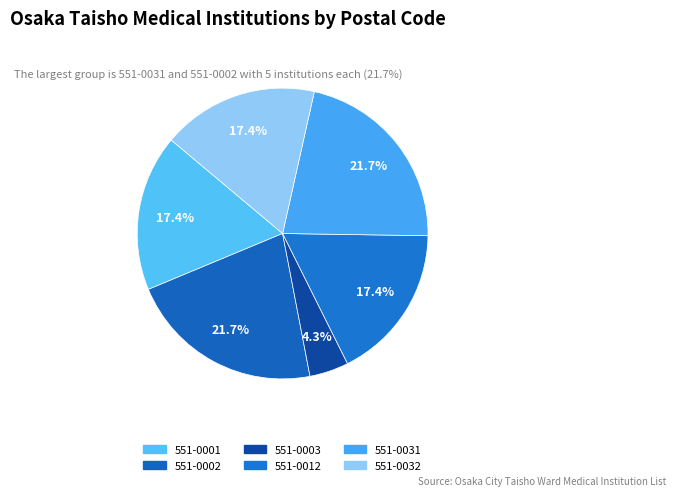

Does 551-0031 account for over 50% of the chart?

No